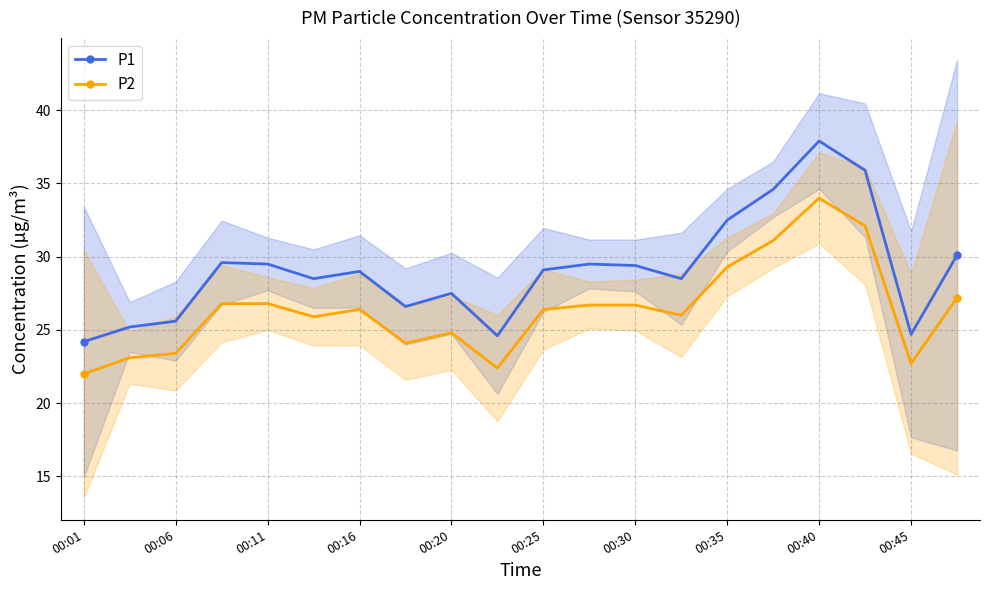

Reading left to right, list all the values displayed in this chart.

P1: 24.2	25.2	25.6	29.6	29.5	28.5	29.0	26.6	27.5	24.6	29.1	29.5	29.4	28.5	32.5	34.6	37.9	35.9	24.7	30.1
P2: 22.0	23.1	23.4	26.8	26.8	25.9	26.4	24.1	24.8	22.4	26.4	26.7	26.7	26.0	29.3	31.1	34.0	32.1	22.7	27.2